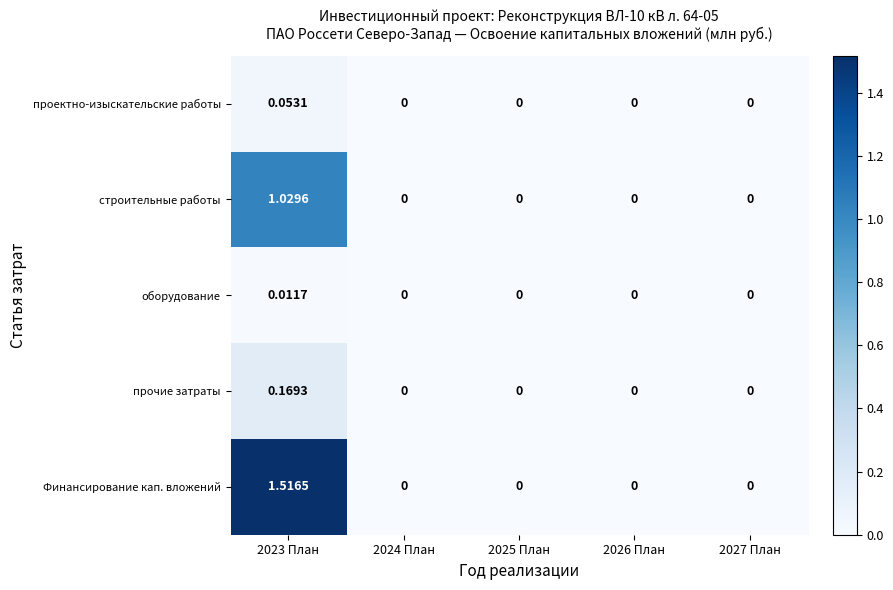

Which series has the largest total across all categories?

Финансирование кап. вложений